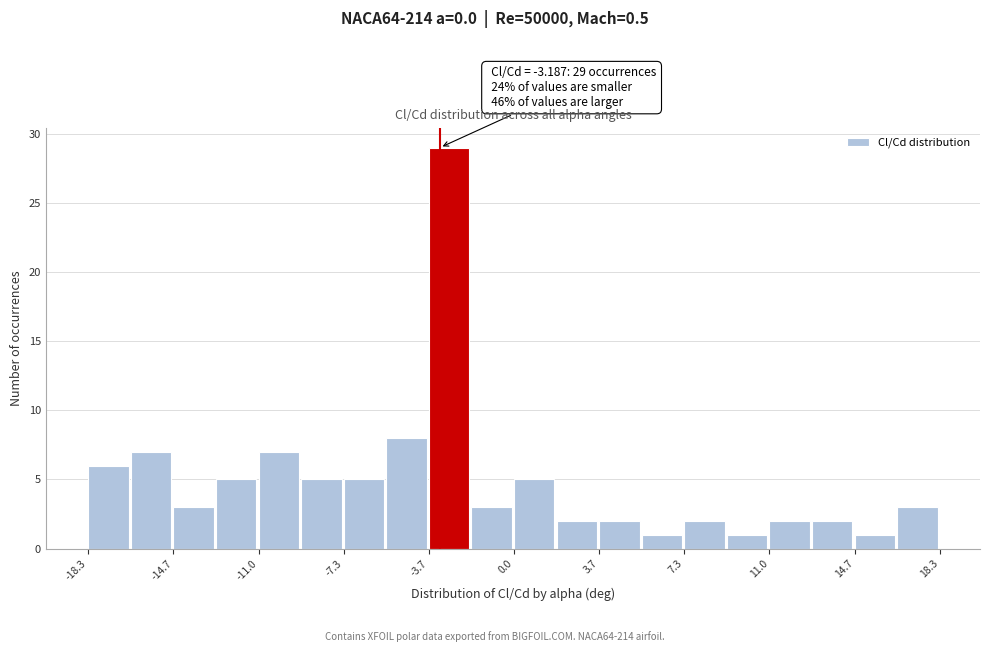

Read against the x-axis, roughly where is the centre of the tallest bar?

-3.0